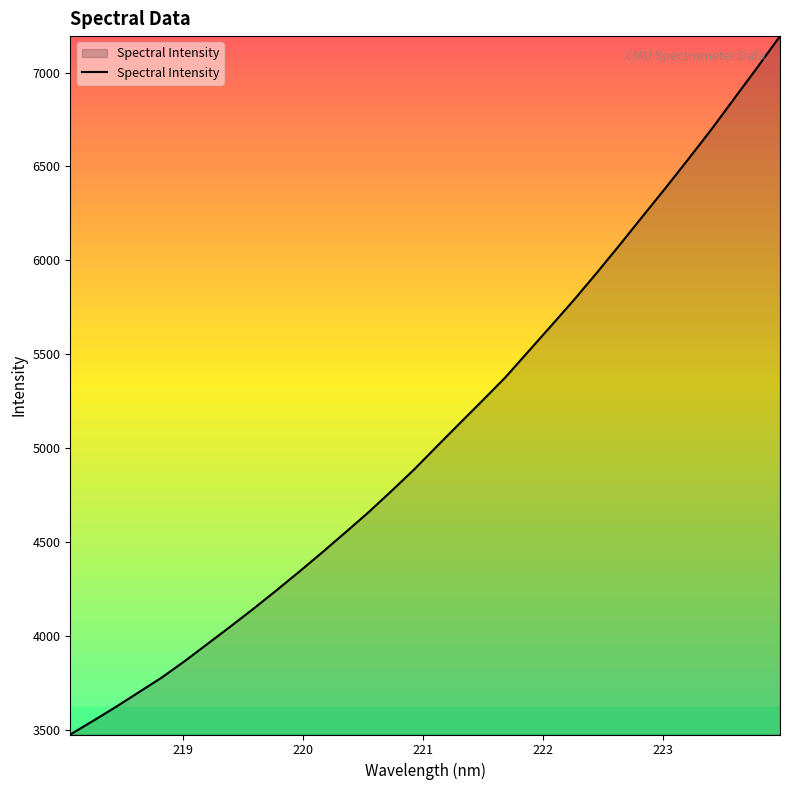

What is the smallest value displayed?

3473.8